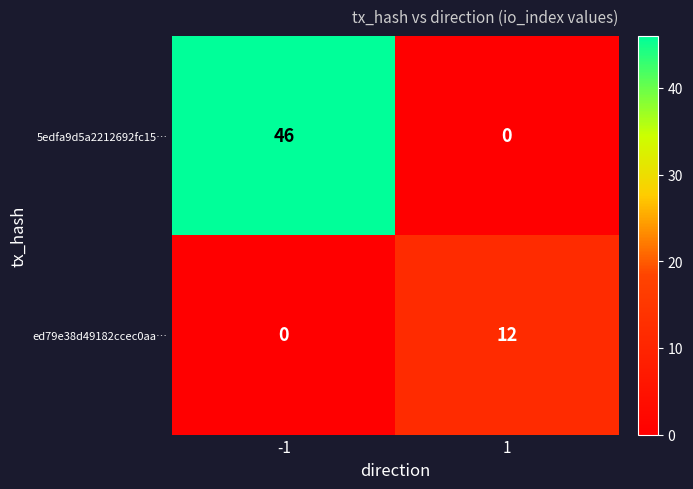

Rank the series by their average value, from highest to lowest.

5edfa9d5a2212692fc15…, ed79e38d49182ccec0aa…